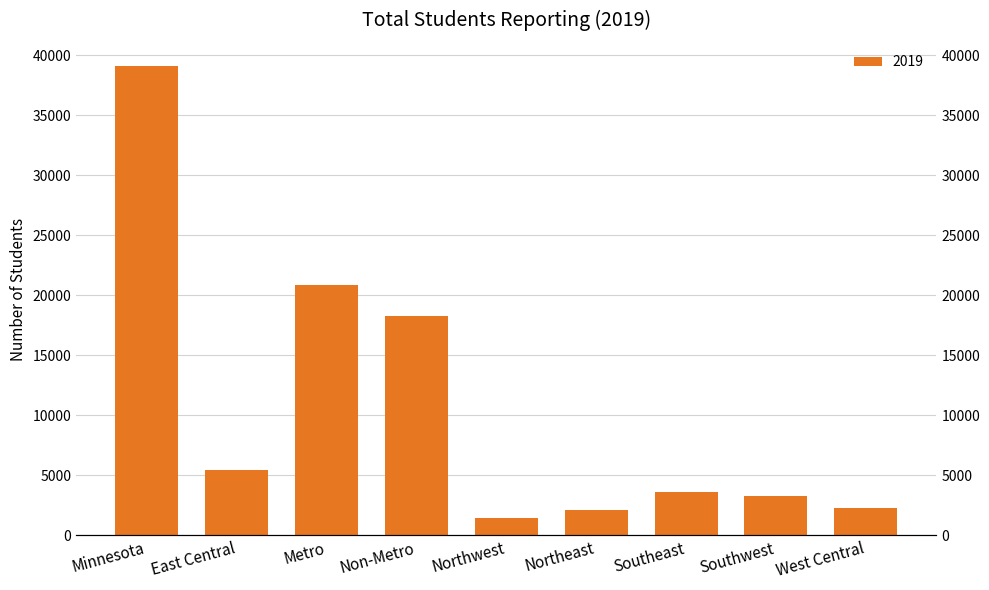

Rank the categories by value from lowest to highest.

Northwest, Northeast, West Central, Southwest, Southeast, East Central, Non-Metro, Metro, Minnesota